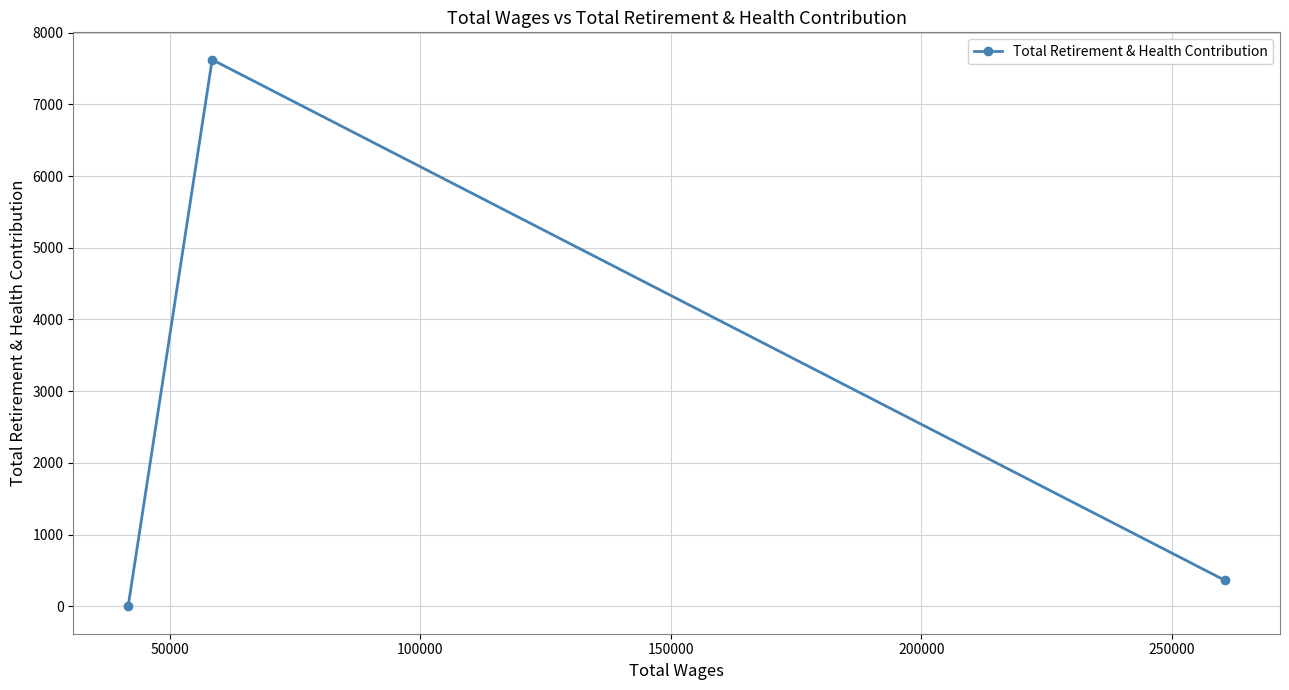

How many positive values are there?

2